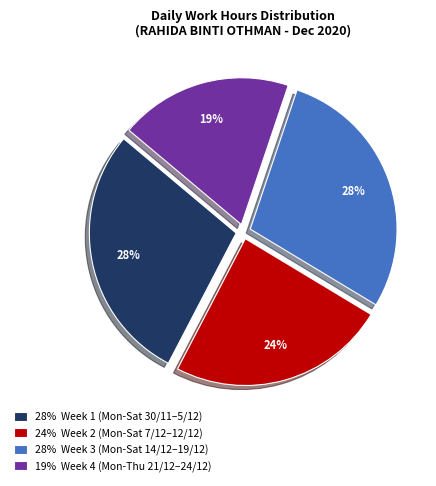

Is there any slice that represents more than half of the pie?

No